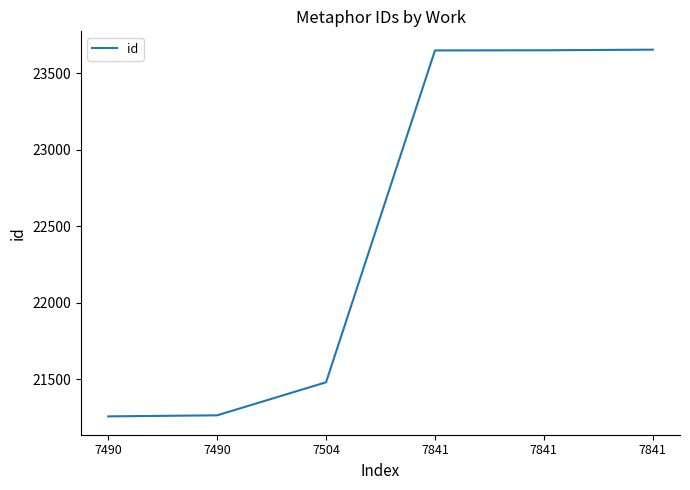

How many lines are shown in the chart?

1